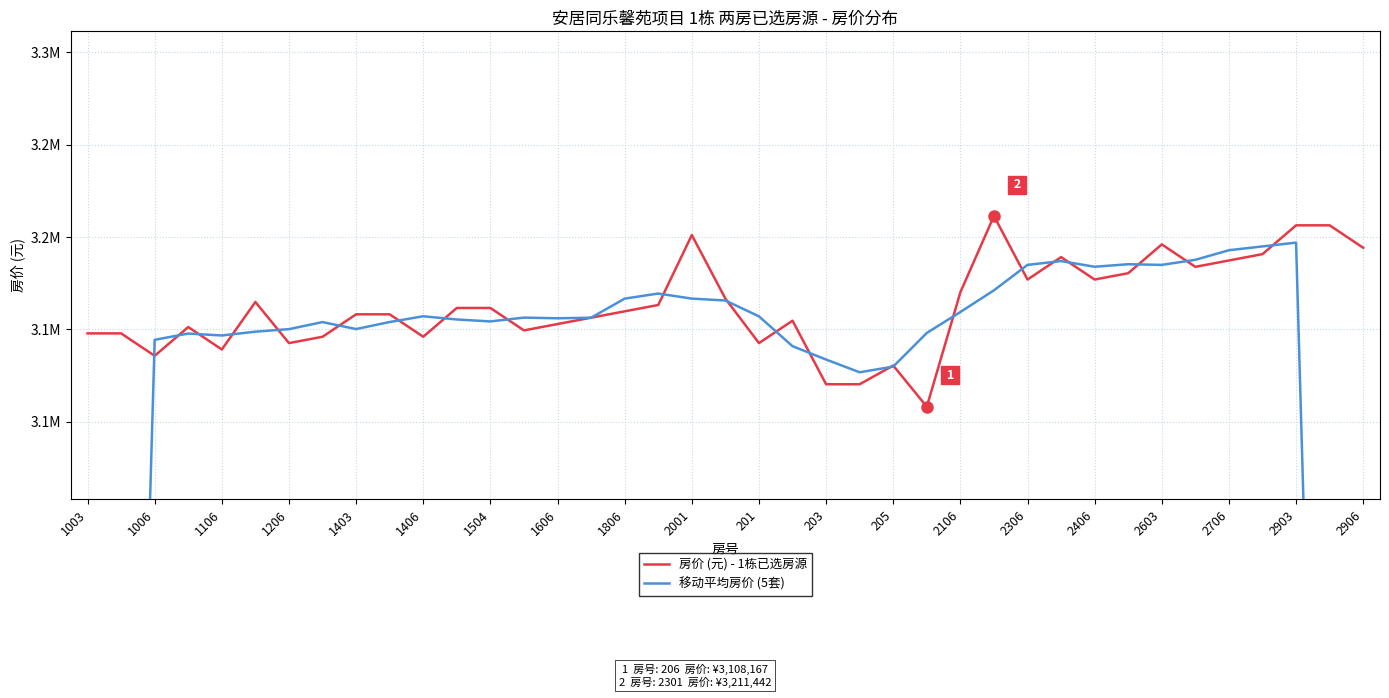

True or false: 移动平均房价 (5套) has a value of 4929135.2 at 1606.

False